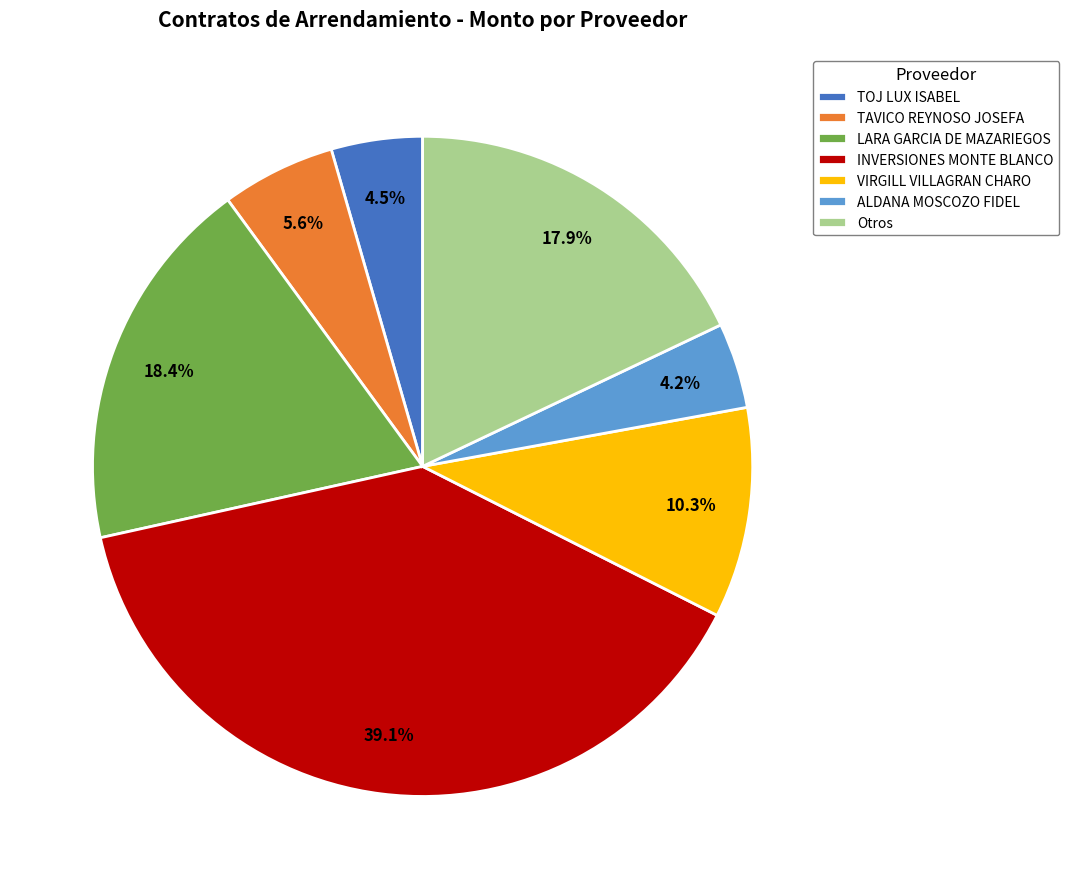

Between Otros and TAVICO REYNOSO JOSEFA, which is larger?

Otros